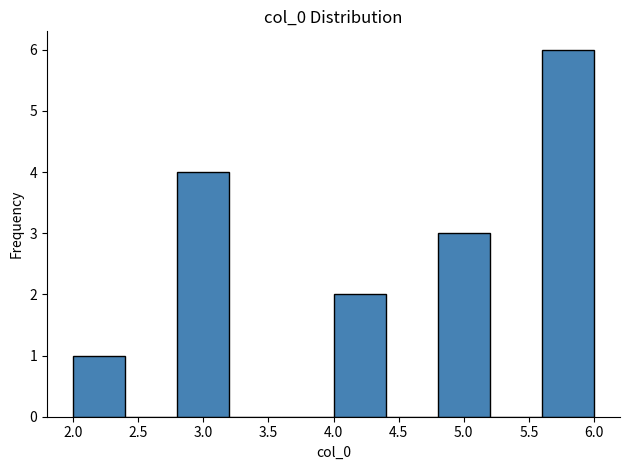

What is the height of the bar covering 2.0 to 2.4 on the x-axis? The values are not printed on the chart, so give them approximately, as read against the axis.

1